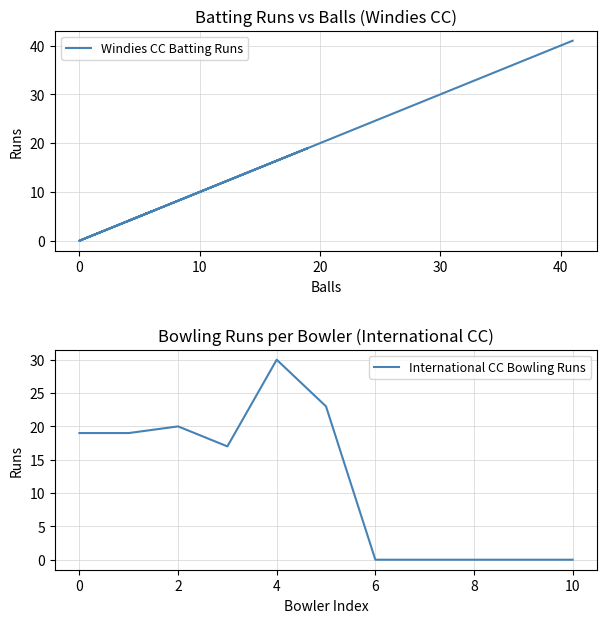

What is the maximum value for International CC Bowling Runs?

30